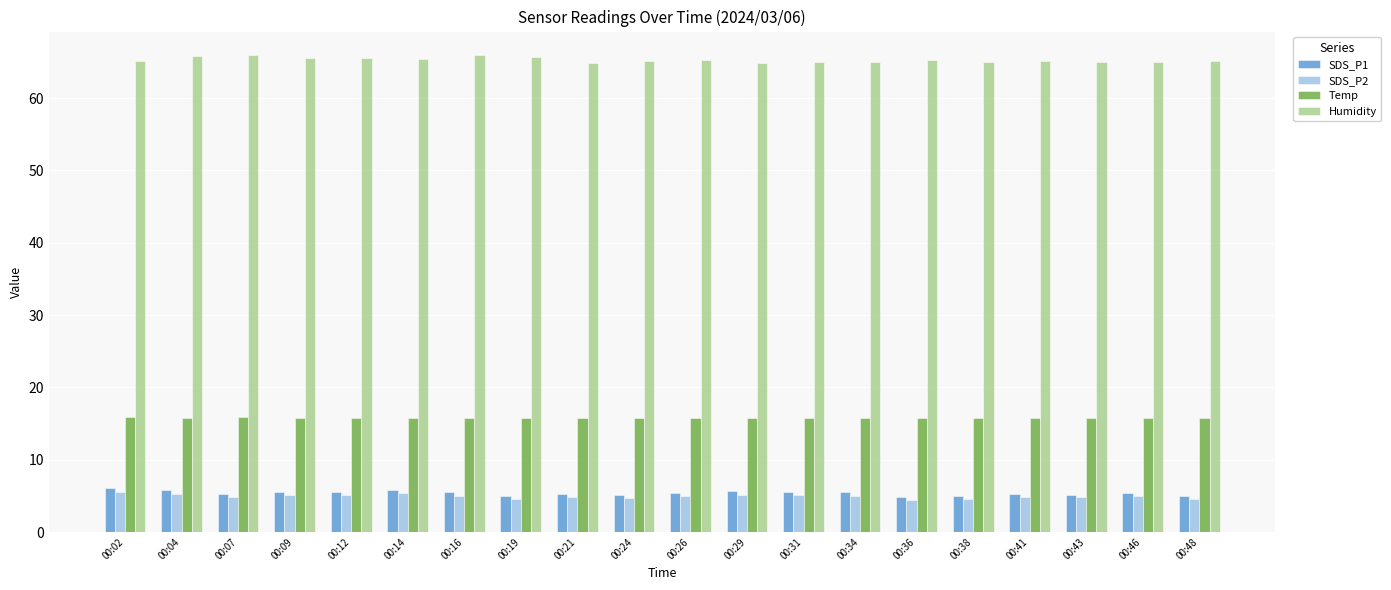

What is the value of the Humidity bar at the 6th from the left?

65.4